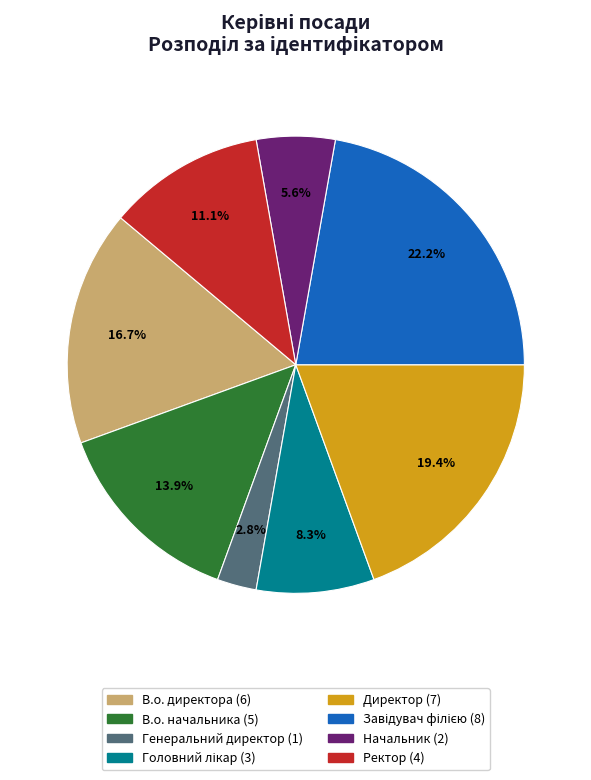

What percentage is the Директор slice, to the nearest percent?

19%